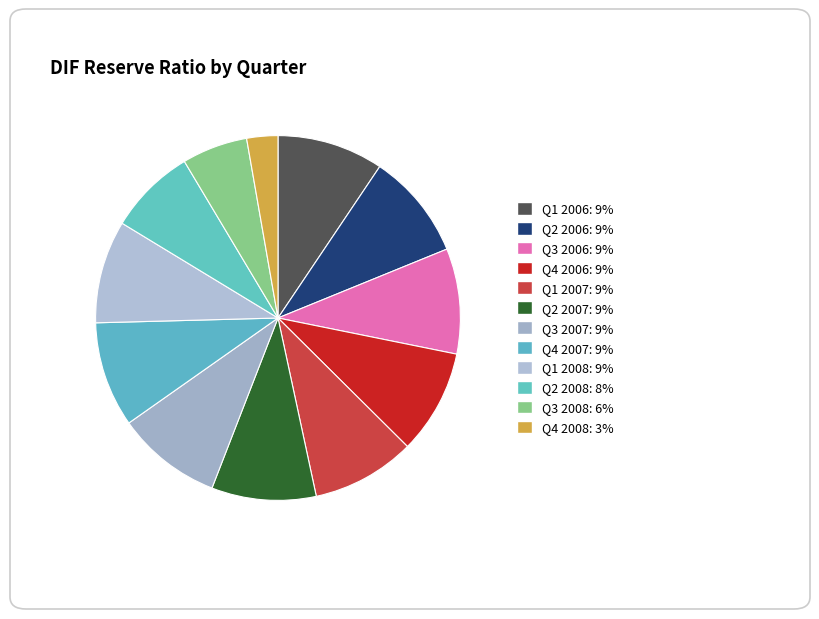

Is Q2 2006 the majority of the pie?

No